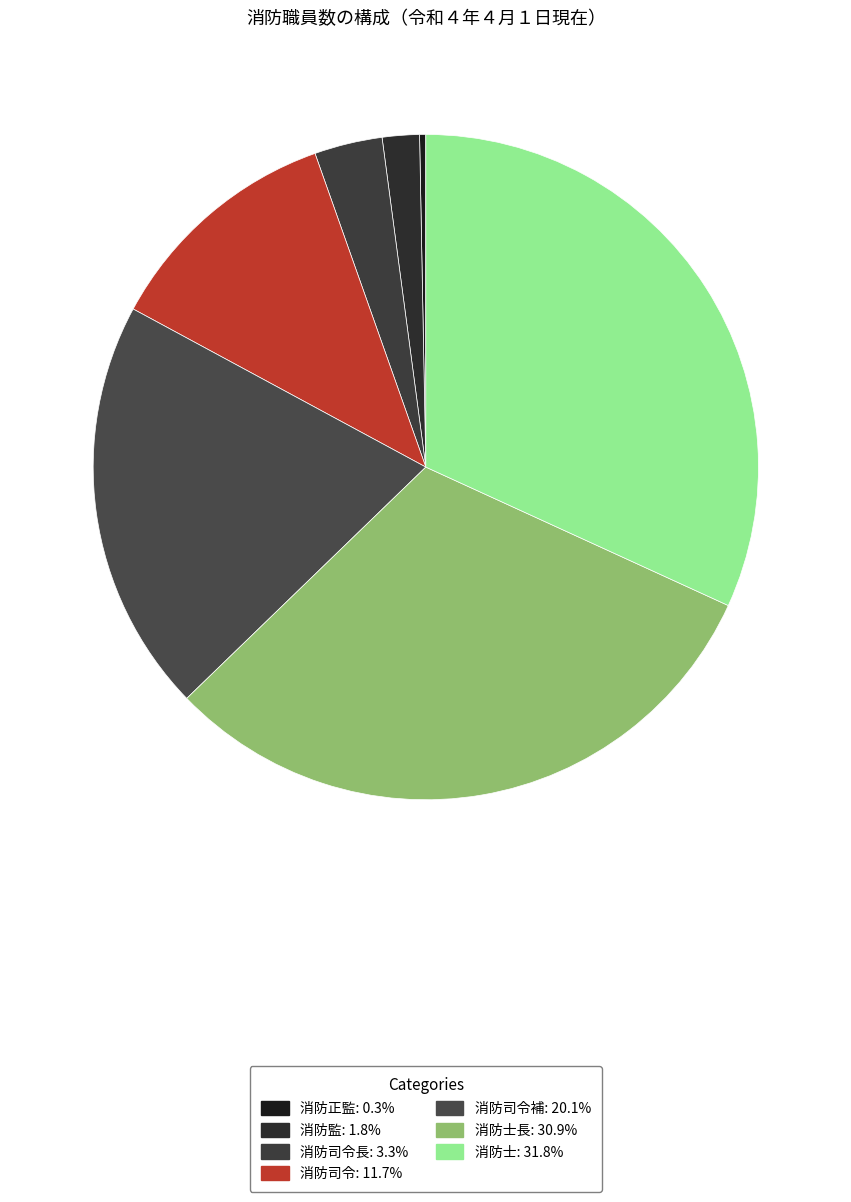

Which slice is the largest?

消防士